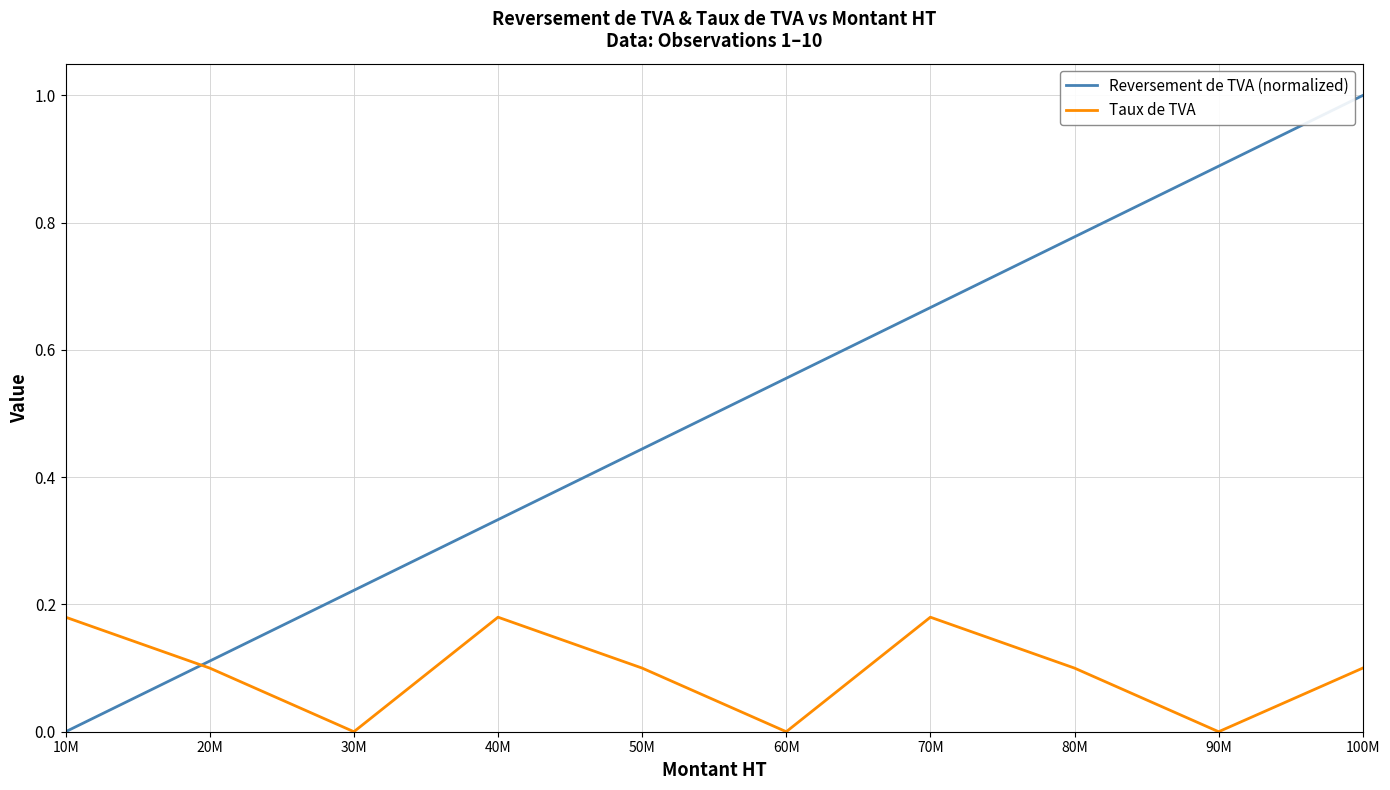

At which category does the chart reach its peak across all series?

100M